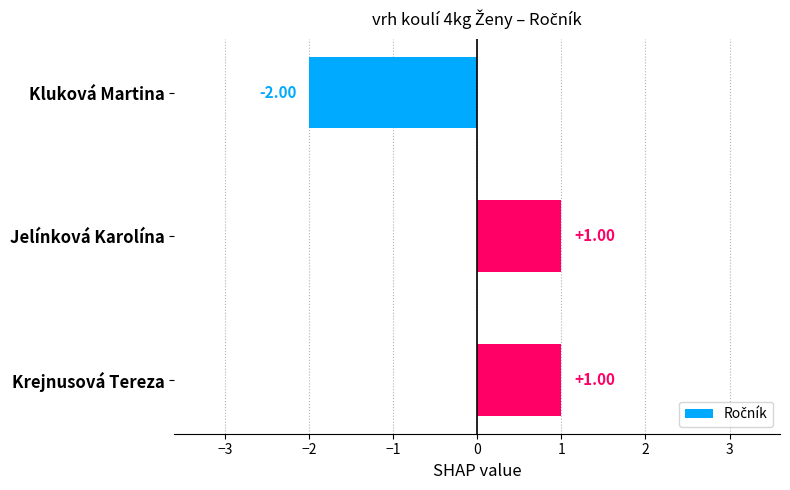

Which category has the lowest value across all series?

Kluková Martina